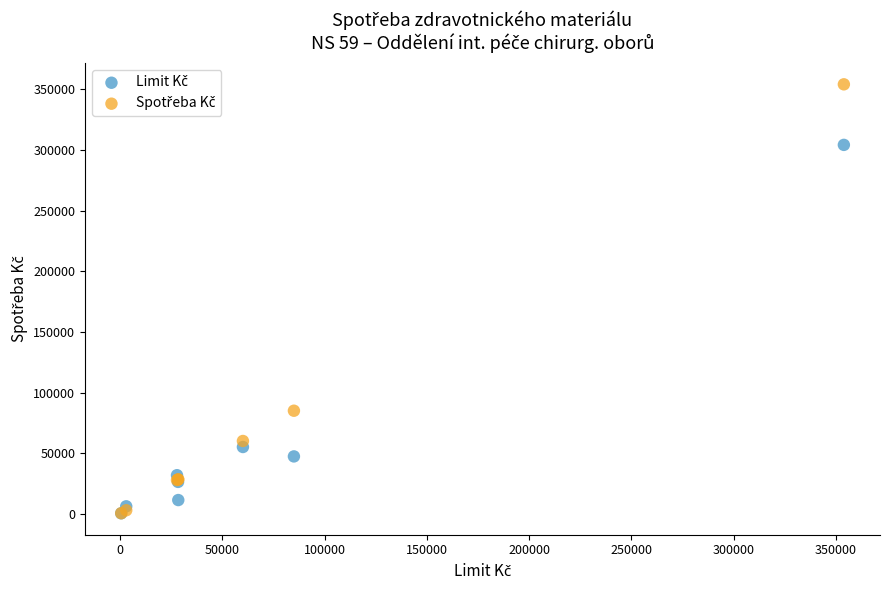

Across all series, what Y value is closest to 177232?

84994.4